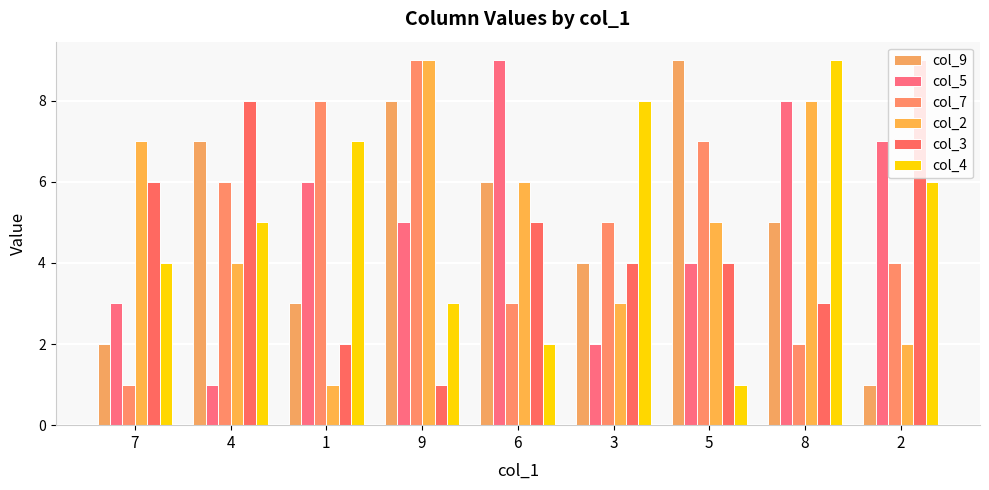

Which category has the highest value in the col_3 series?

2